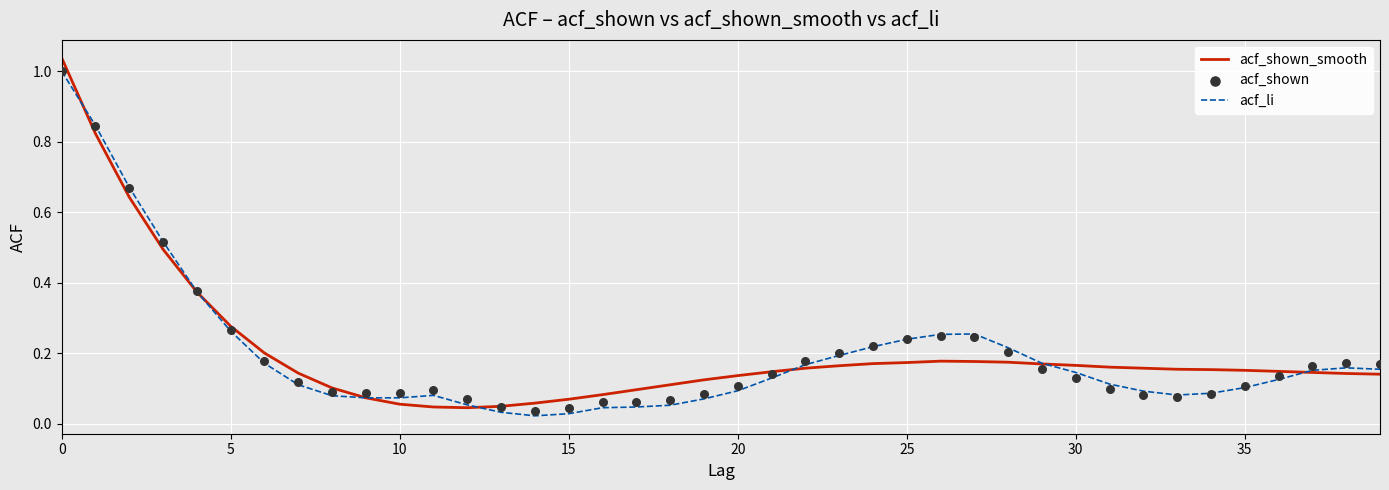

Which series has the largest total across all categories?

acf_shown_smooth